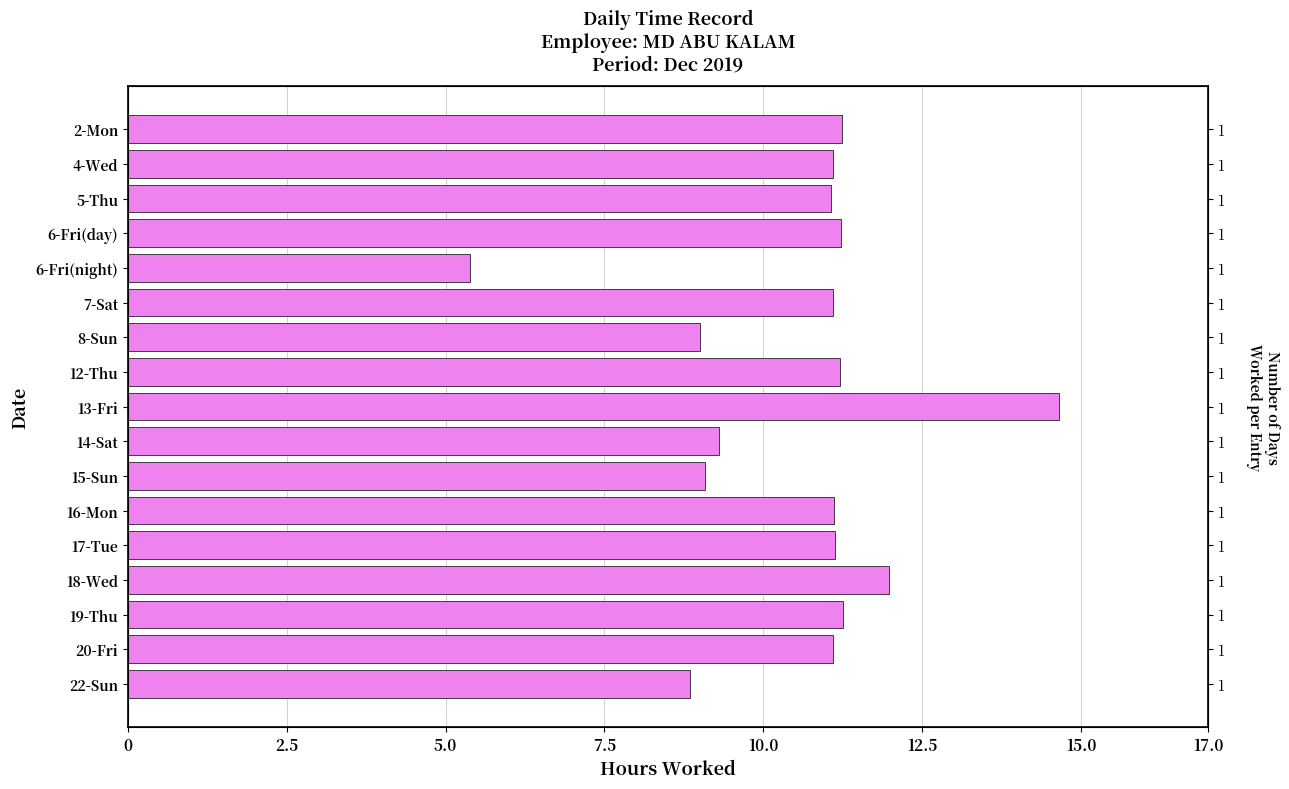

What is the average value?

10.6